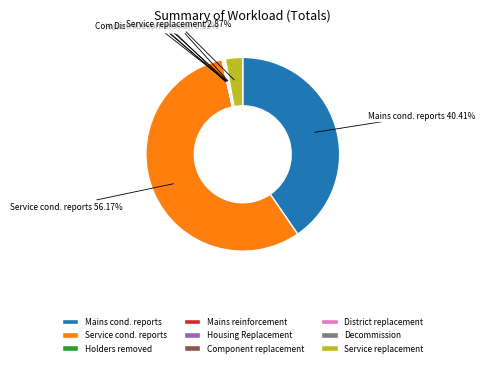

Which slice represents more than half of the pie?

Service cond. reports